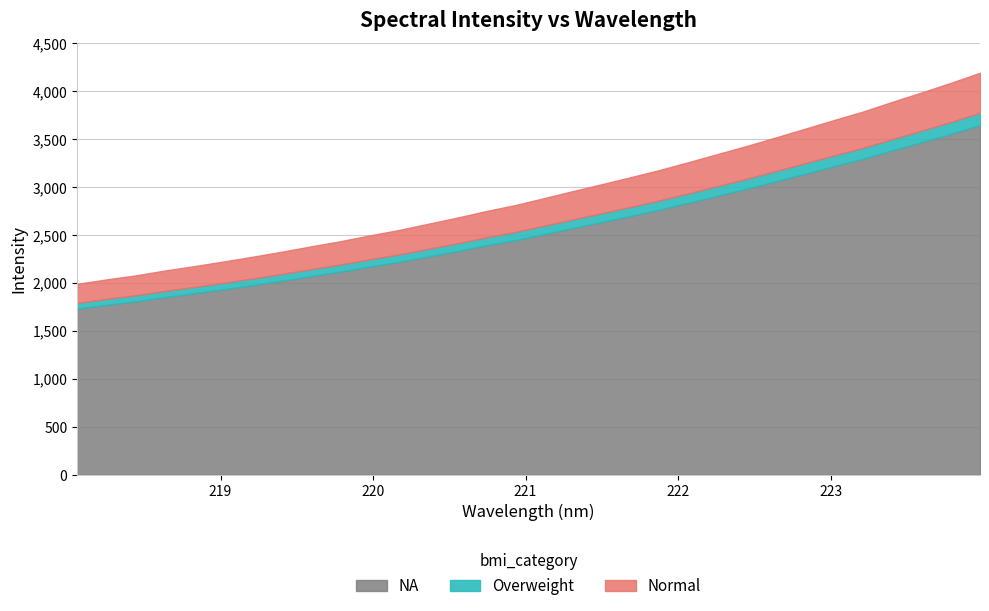

List the labels in order of value, largest first.

223.9802, 223.7895, 223.5987, 223.408, 223.2172, 223.0264, 222.8355, 222.6447, 222.4538, 222.263, 222.0721, 221.8812, 221.6902, 221.4993, 221.3083, 221.1174, 220.9264, 220.7354, 220.5444, 220.3533, 220.1623, 219.9712, 219.7801, 219.589, 219.3979, 219.2067, 219.0156, 218.8244, 218.6332, 218.442, 218.2508, 218.0596